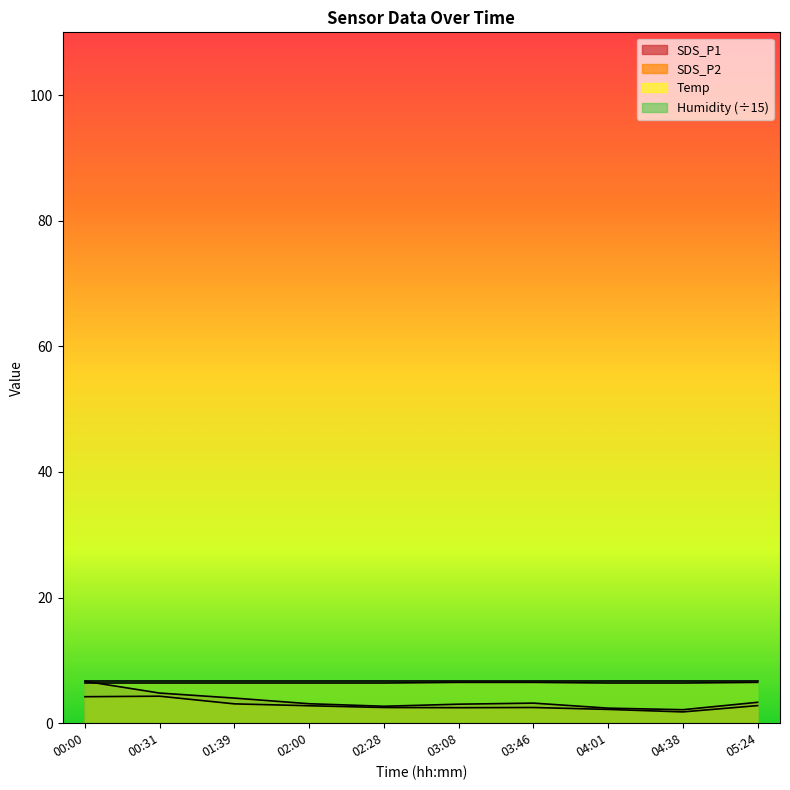

How many series are shown in this chart?

4